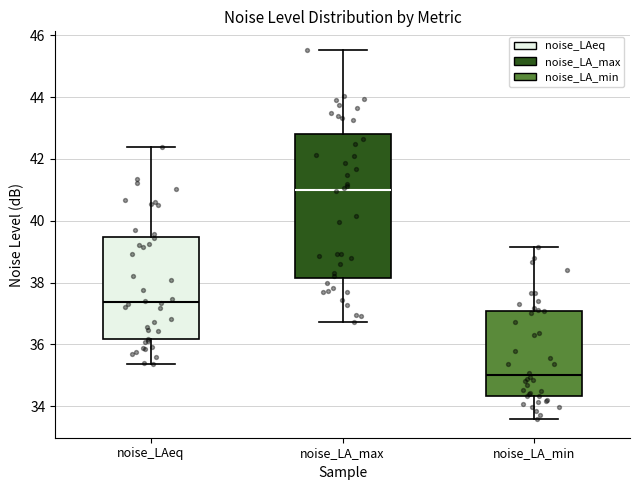

Which box's median line is the lowest?

noise_LA_min